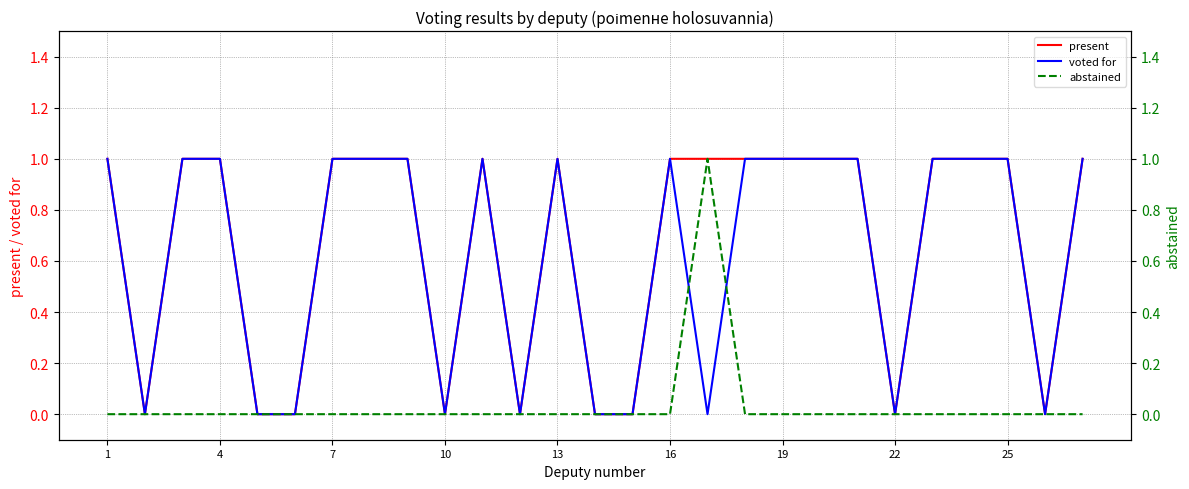

True or false: present has a value of 1 at 19.

True